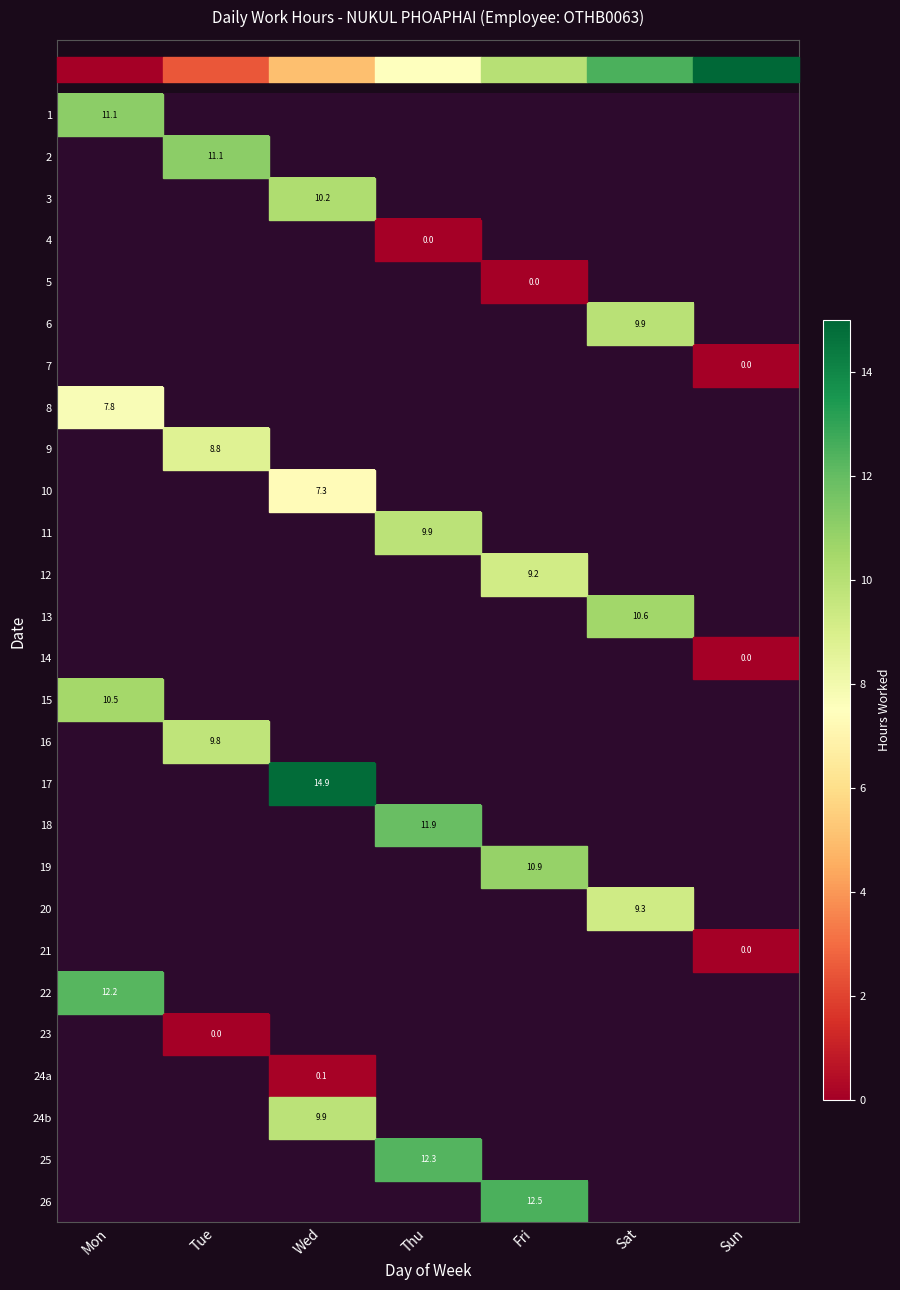

How many series are shown in this chart?

27